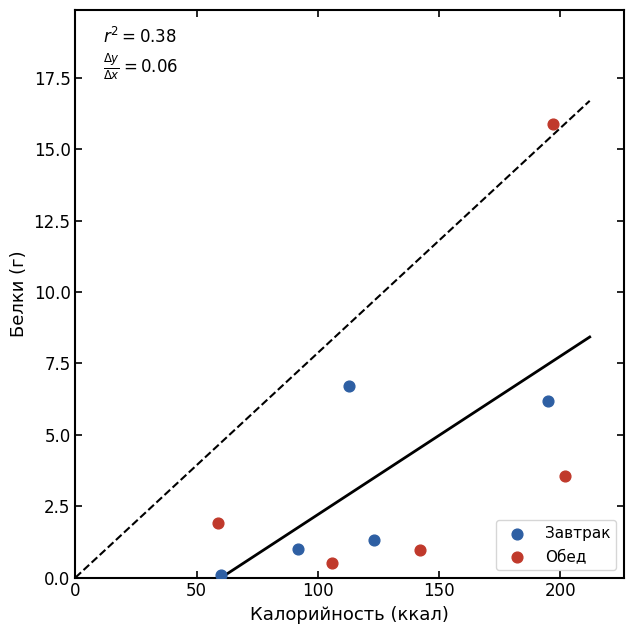

Which series contains the highest Y value?

Обед